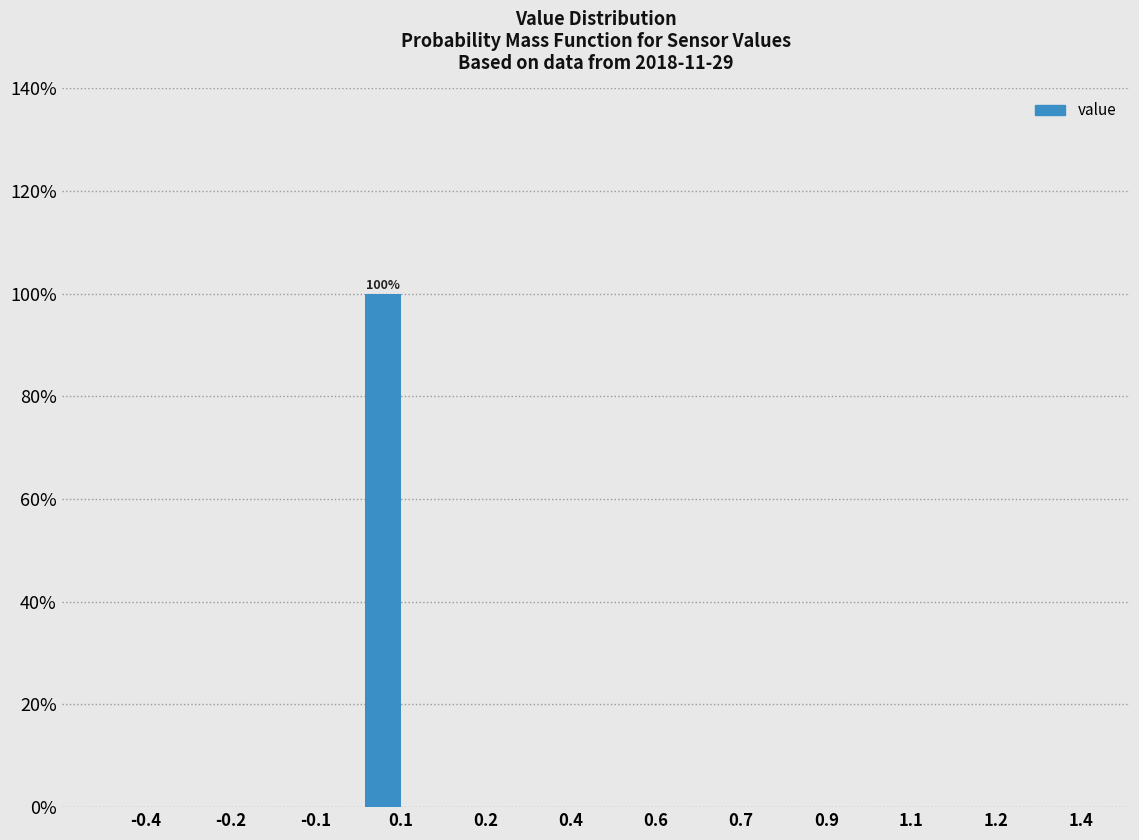

Reading left to right, transcribe all the data shown in this chart.

-0.4=0	-0.2=0	-0.1=0	0.1=100	0.2=0	0.4=0	0.6=0	0.7=0	0.9=0	1.1=0	1.2=0	1.4=0